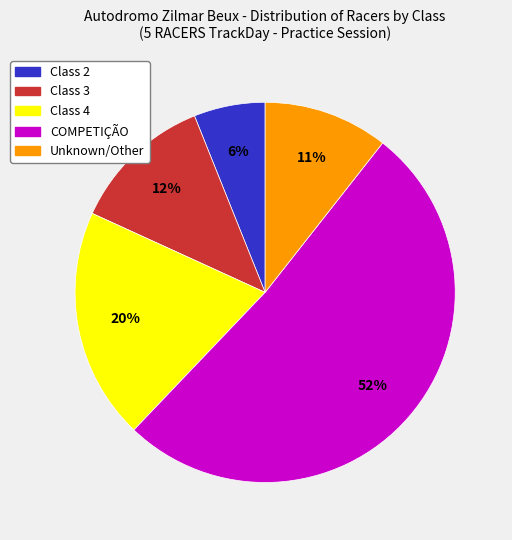

To the nearest percent, what is the average slice percentage?

20%